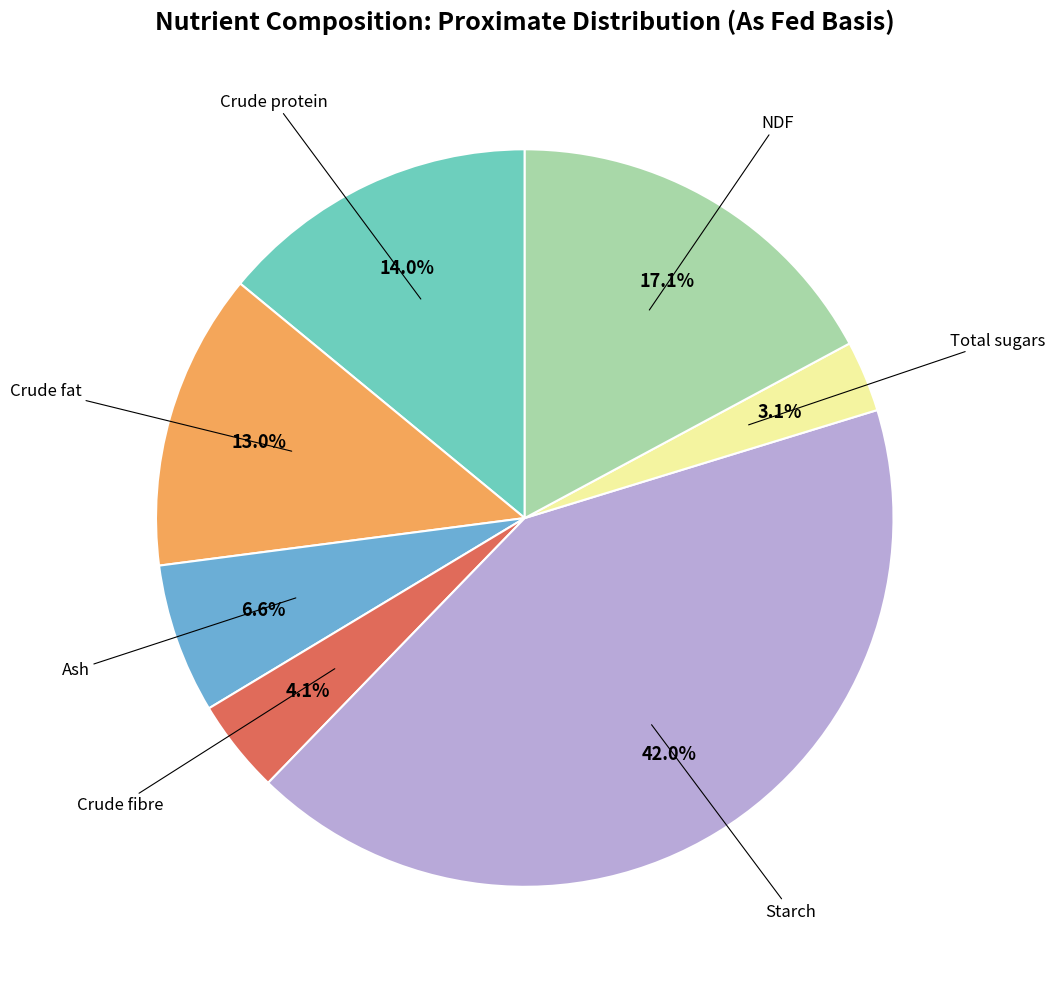

Does any single category account for the majority?

No